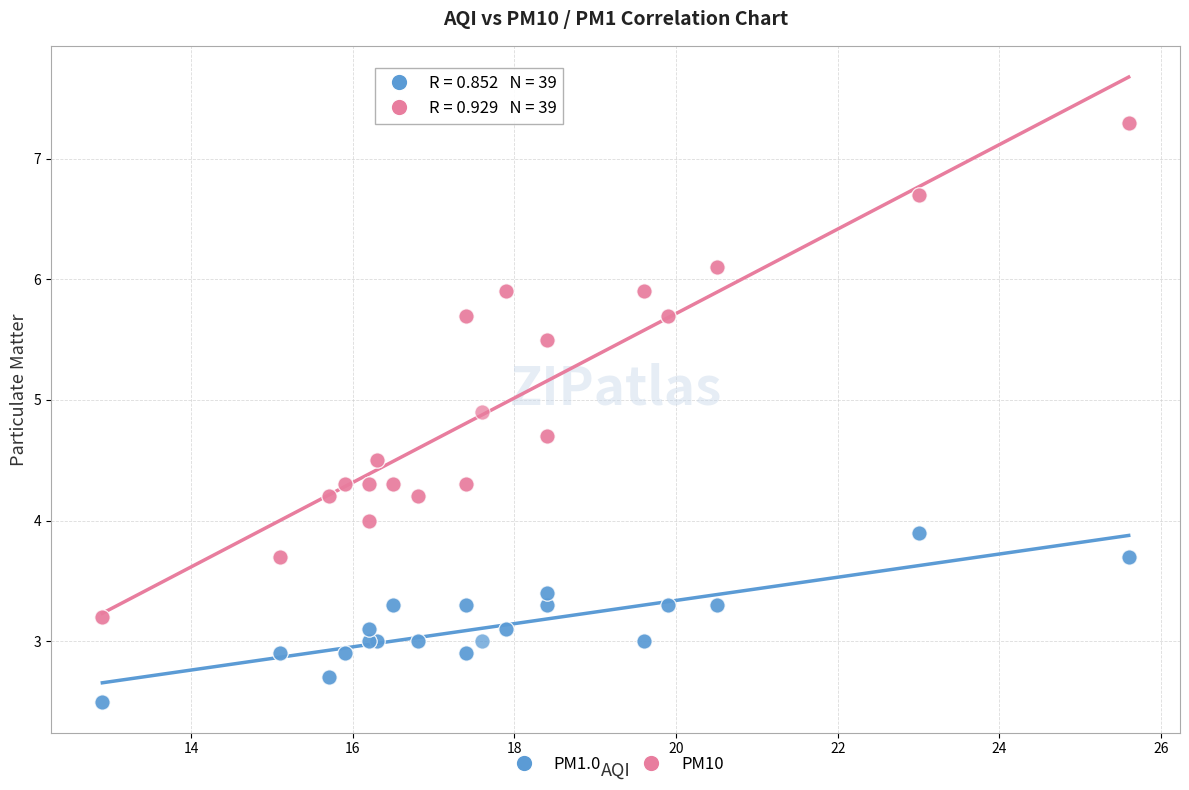

Which series has the widest spread of Y values?

PM10